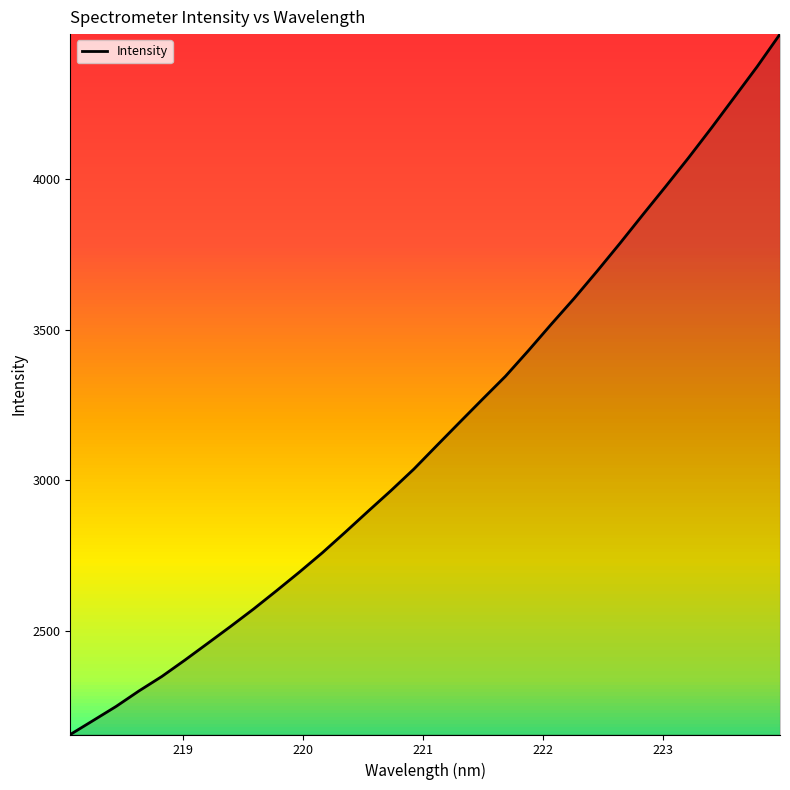

What is the smallest value displayed?

2158.2